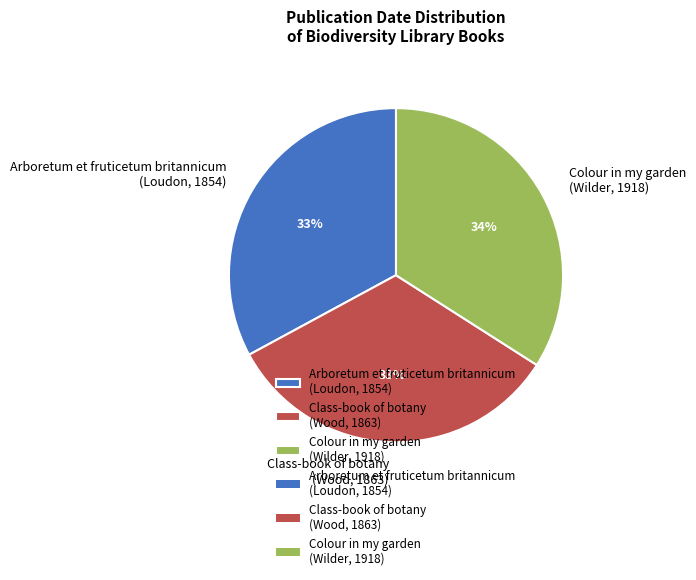

What is the ratio of the value at Class-book of botany (Wood, 1863) to the value at Colour in my garden (Wilder, 1918)?

1.0